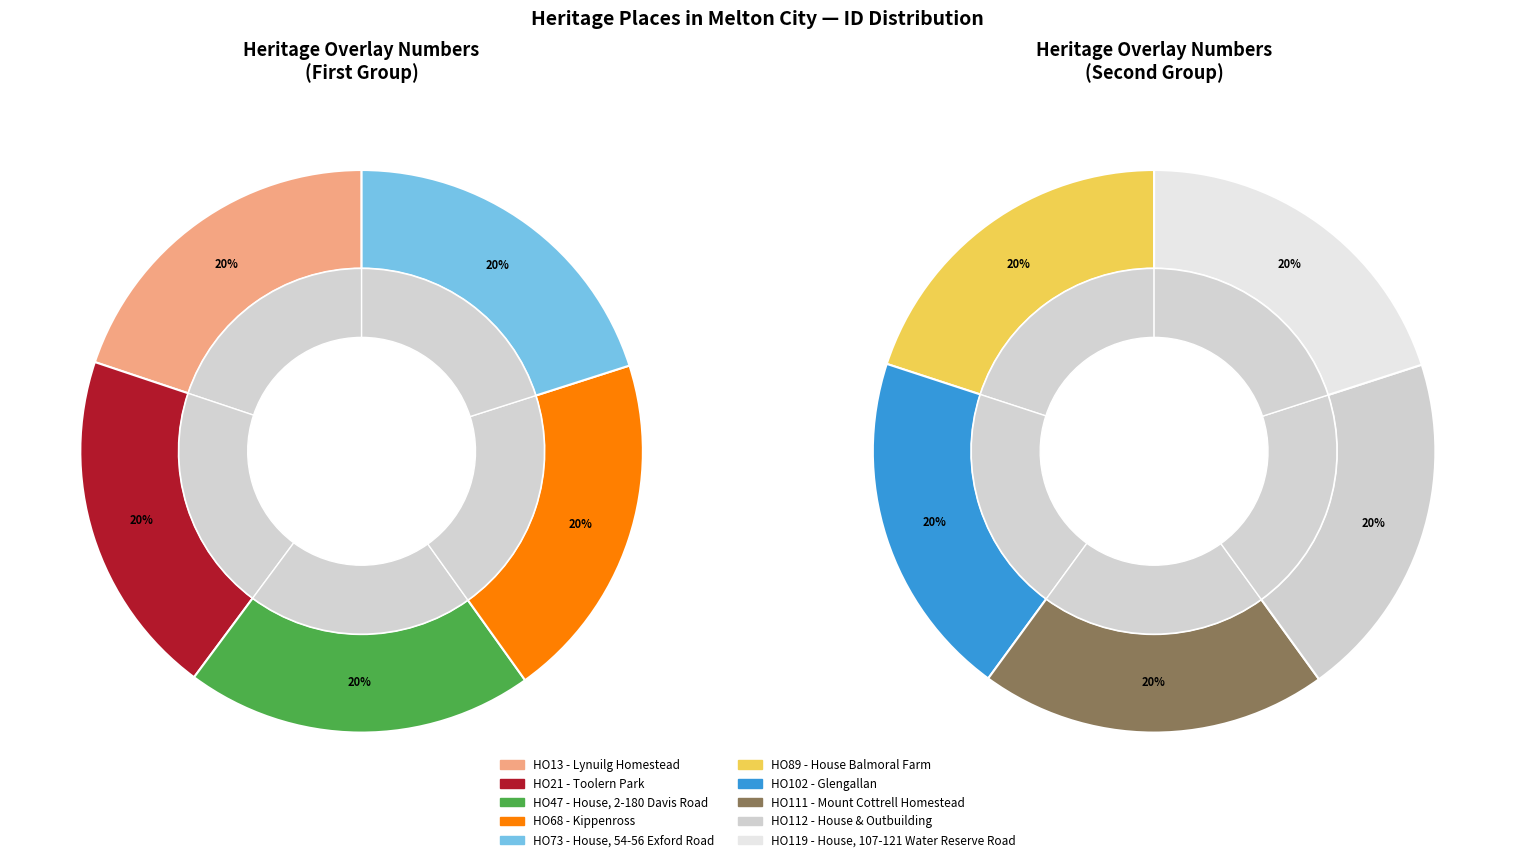

Which category has the biggest portion of the pie?

HO119 - House, 107-121 Water Reserve Road